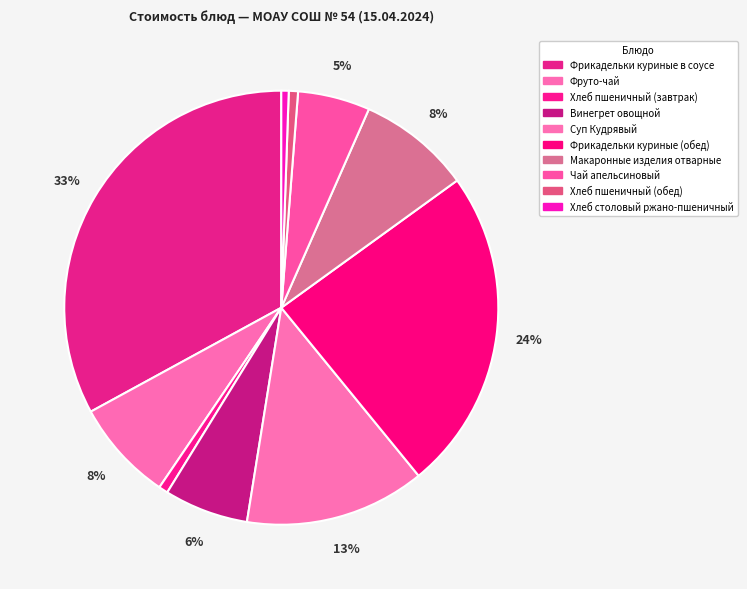

What is the ratio of the value at Фруто-чай to the value at Винегрет овощной?

1.2